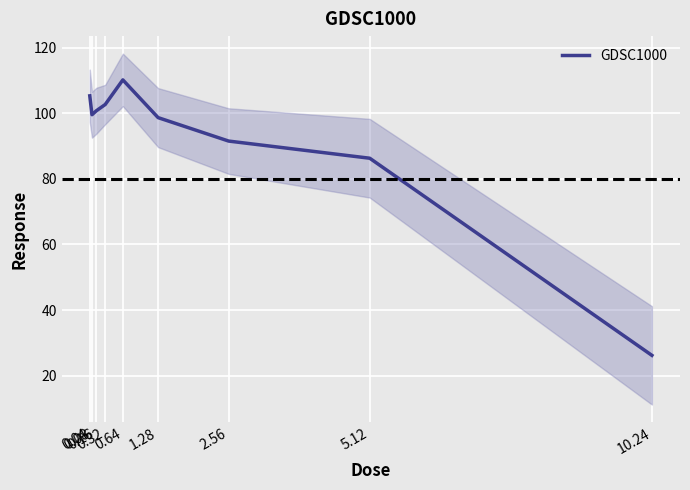

Where is the first local minimum?

0.08